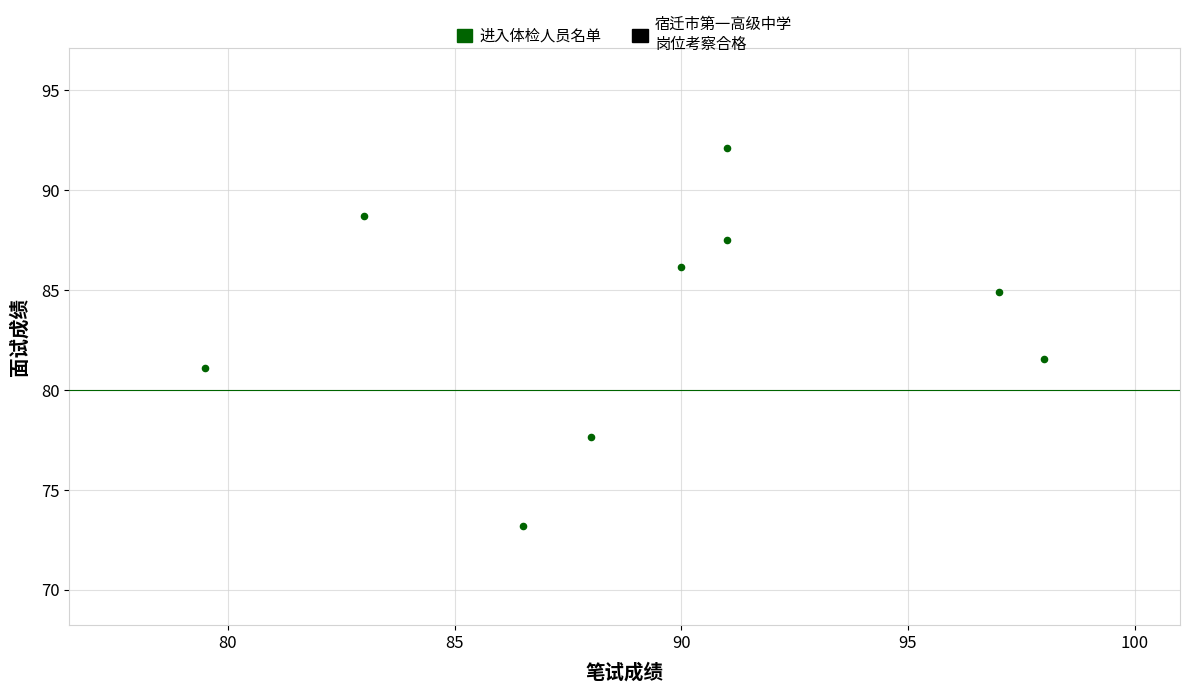

What Y value in the scatter plot is closest to 82?

81.6